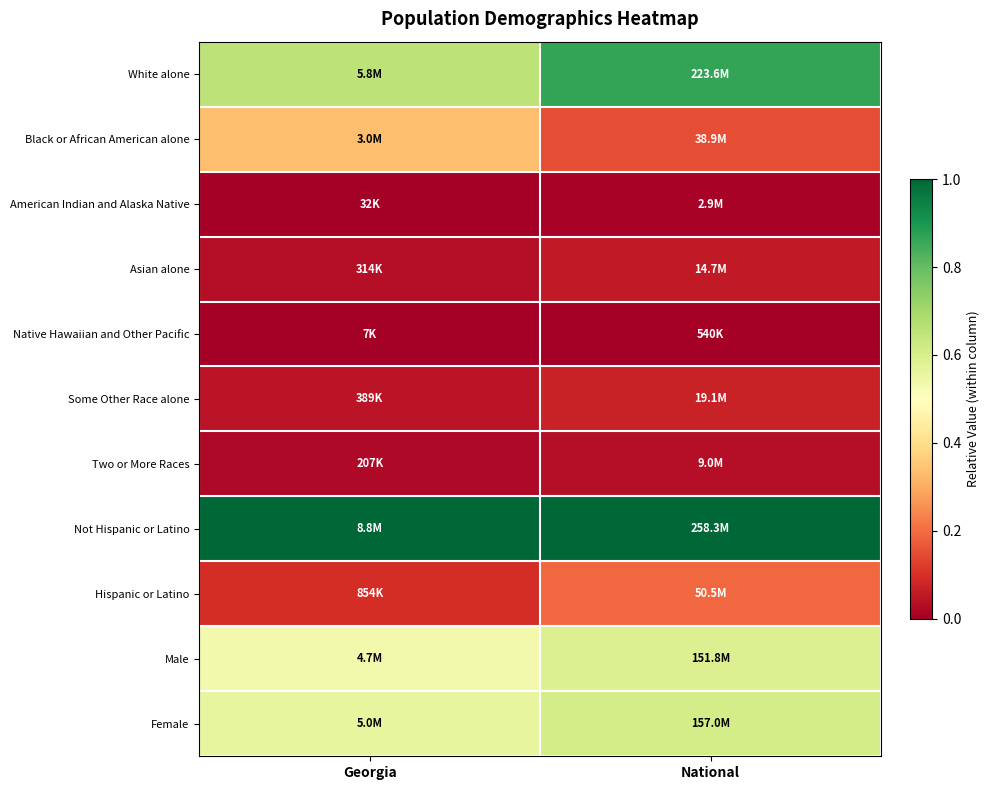

Reading left to right, list all the values displayed in this chart.

White alone: Georgia=0.7	National=0.9
Black or African American alone: Georgia=0.3	National=0.1
American Indian and Alaska Native: Georgia=0.0	National=0.0
Asian alone: Georgia=0.0	National=0.1
Native Hawaiian and Other Pacific: Georgia=0.0	National=0.0
Some Other Race alone: Georgia=0.0	National=0.1
Two or More Races: Georgia=0.0	National=0.0
Not Hispanic or Latino: Georgia=1.0	National=1.0
Hispanic or Latino: Georgia=0.1	National=0.2
Male: Georgia=0.5	National=0.6
Female: Georgia=0.6	National=0.6